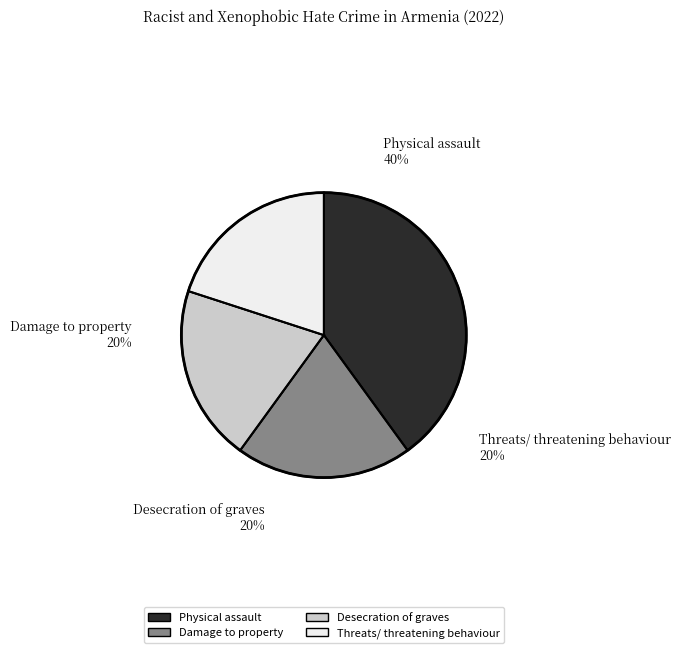

The Desecration of graves slice represents 20% of the pie. True or false?

True